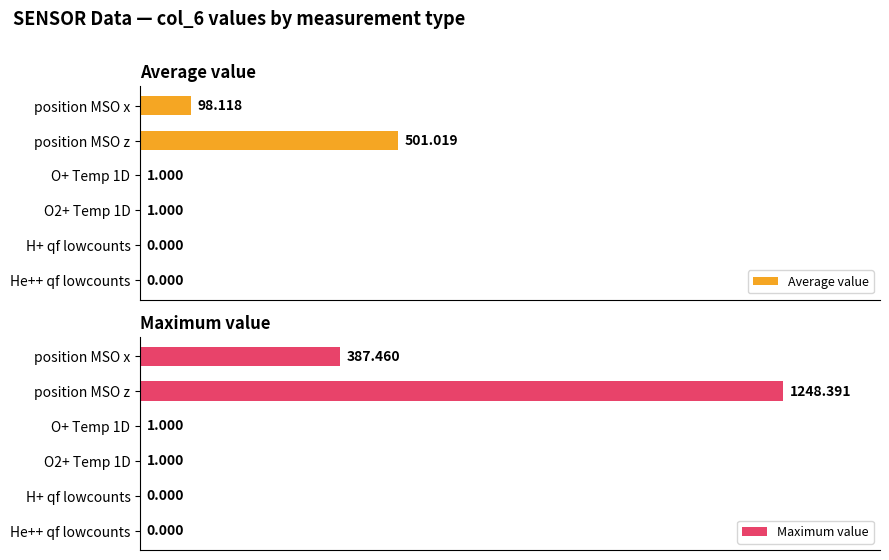

List the series in order of their peak value, highest first.

Maximum value, Average value